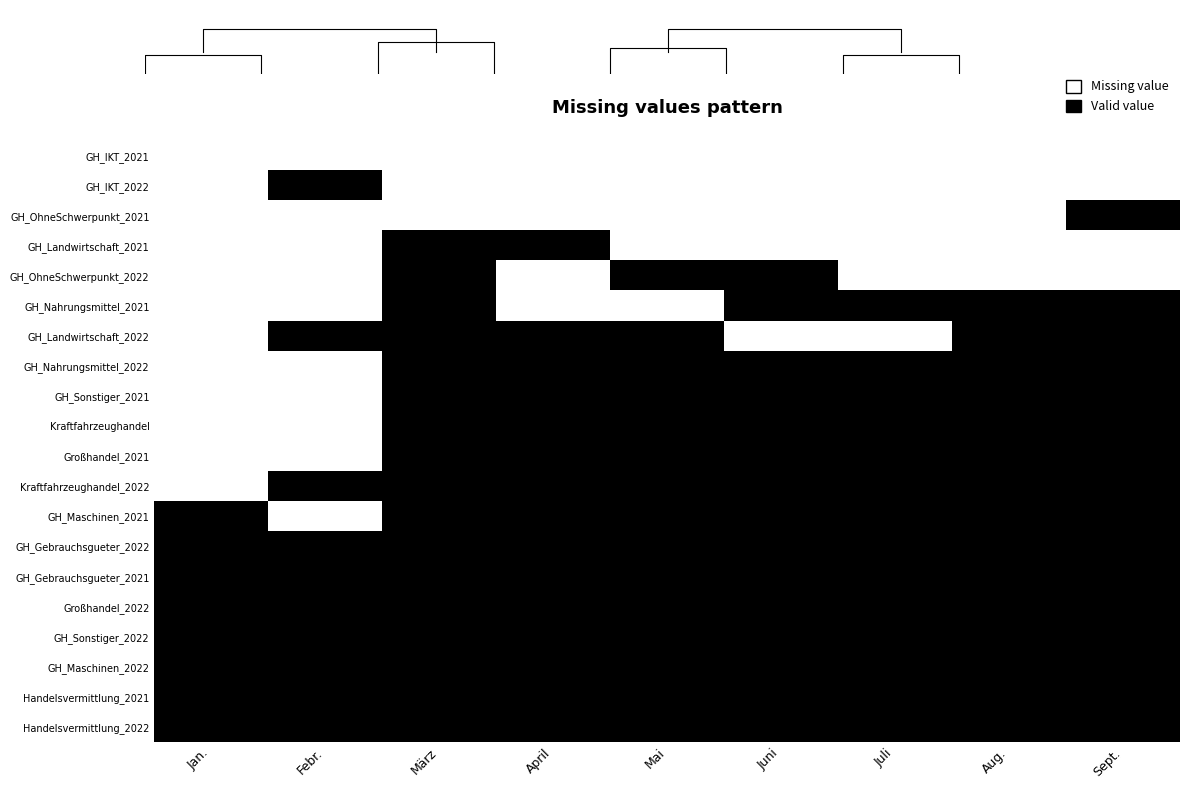

Which label corresponds to the smallest value in the chart?

Jan.